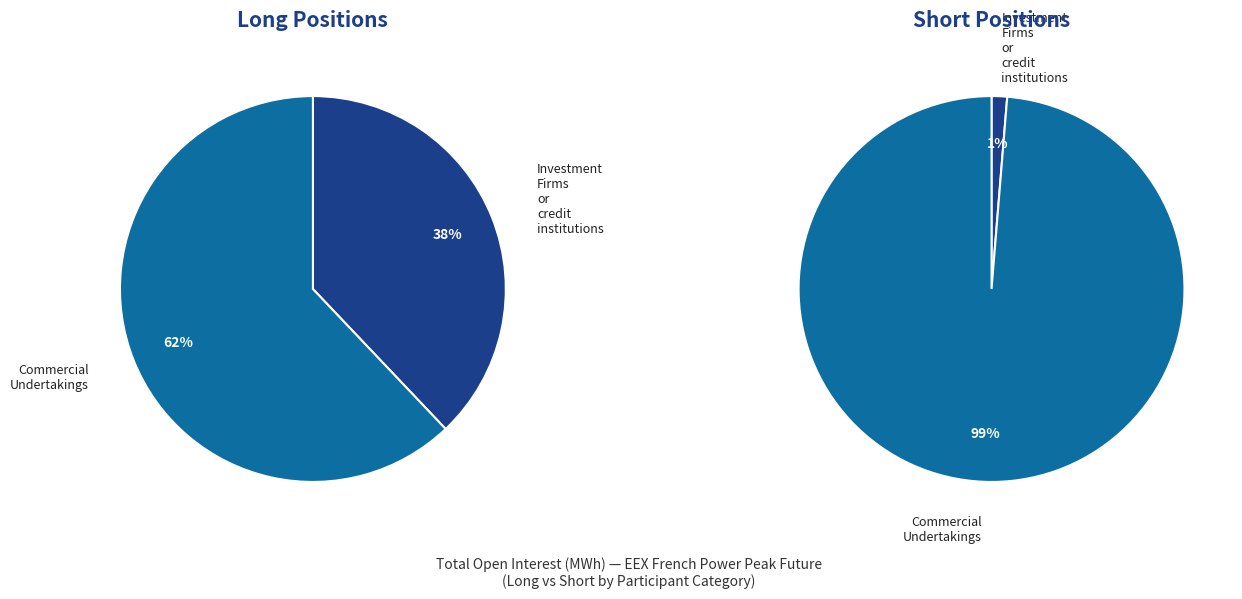

What is the largest slice in the pie chart?

Commercial Undertakings